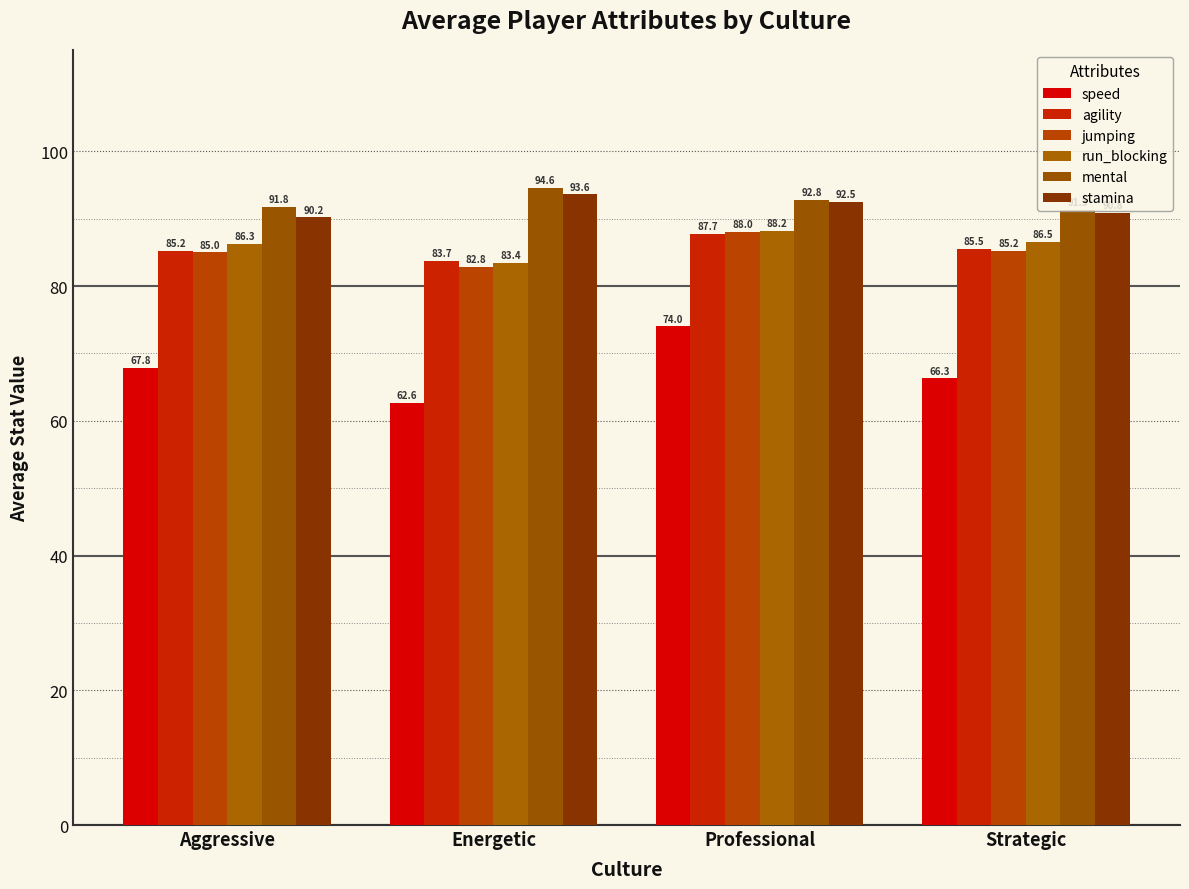

Which label corresponds to the largest value in the chart?

Energetic